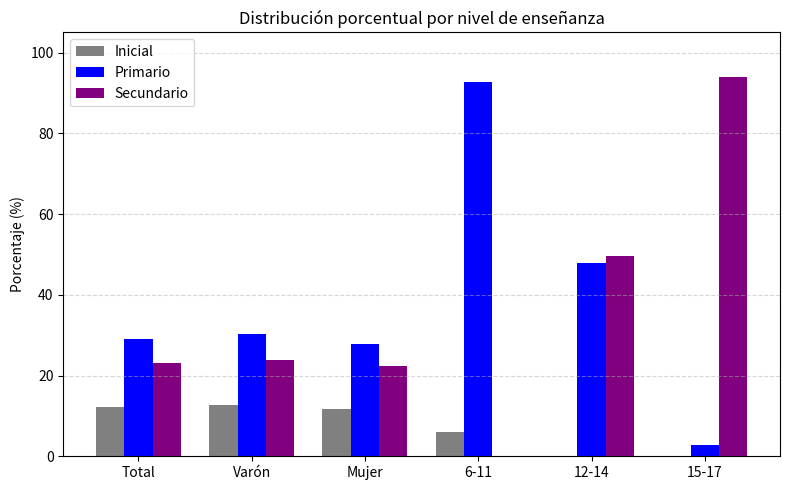

Which series has the widest spread of values?

Secundario